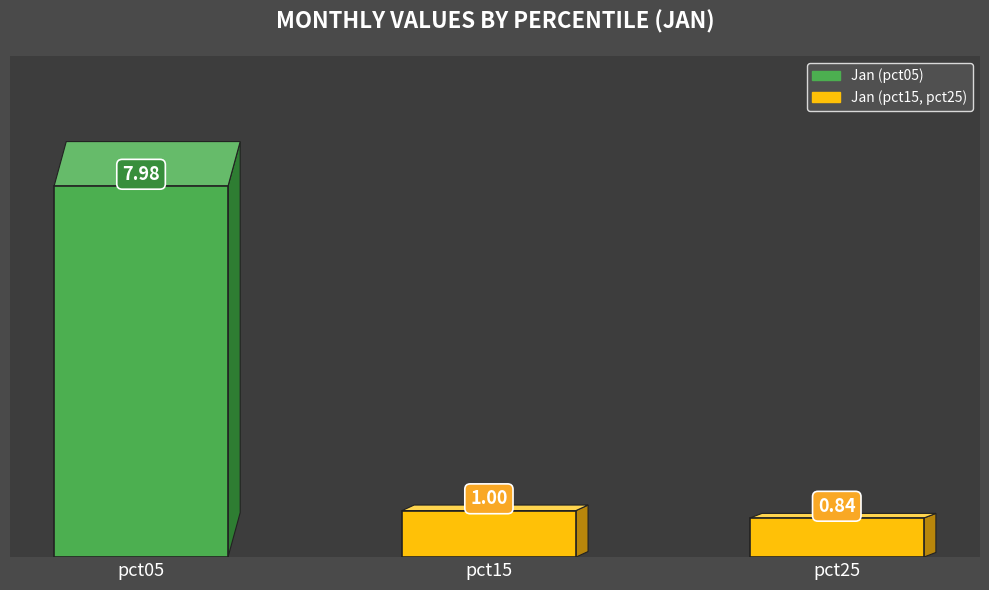

The value at pct05 is 8.0. True or false?

True